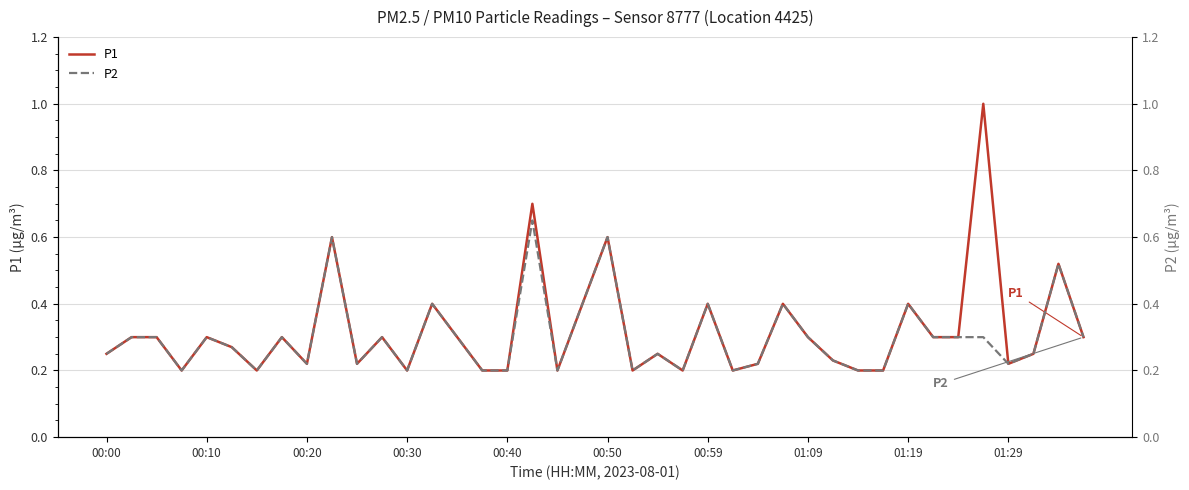

What is the maximum value for P1?

1.0